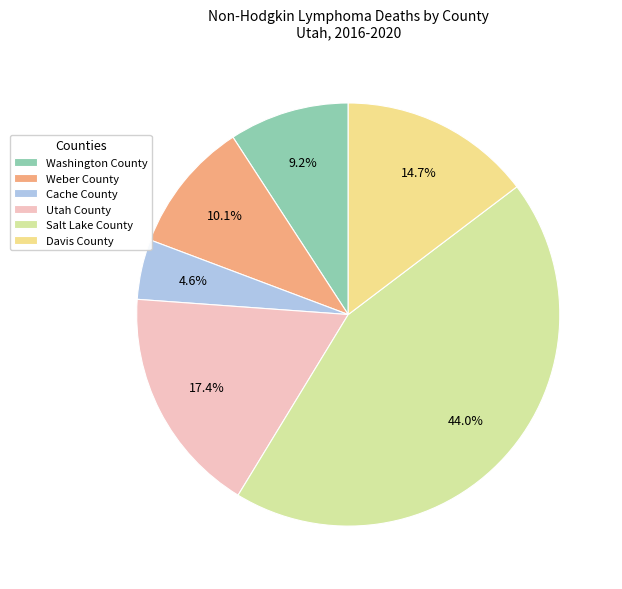

How many slices are in this pie chart?

6